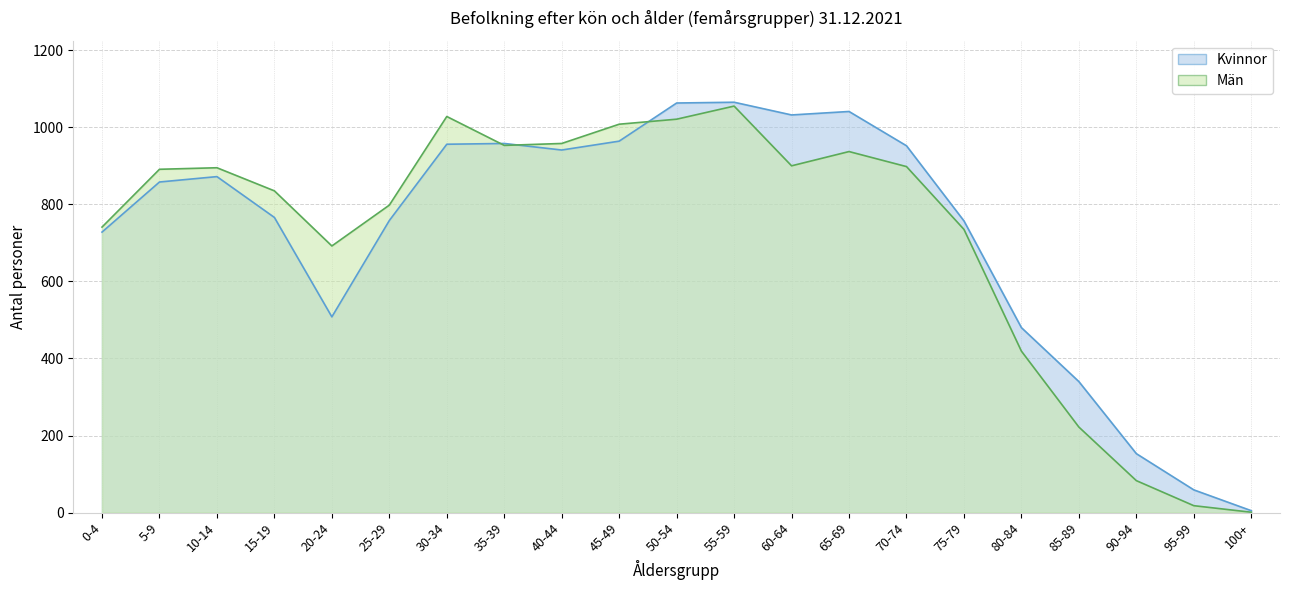

At which label does Män first exceed 891?

10-14